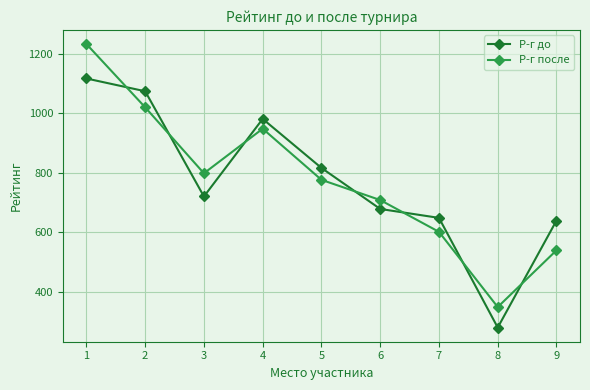

Rank the categories by Р-г после value from lowest to highest.

8, 9, 7, 6, 5, 3, 4, 2, 1